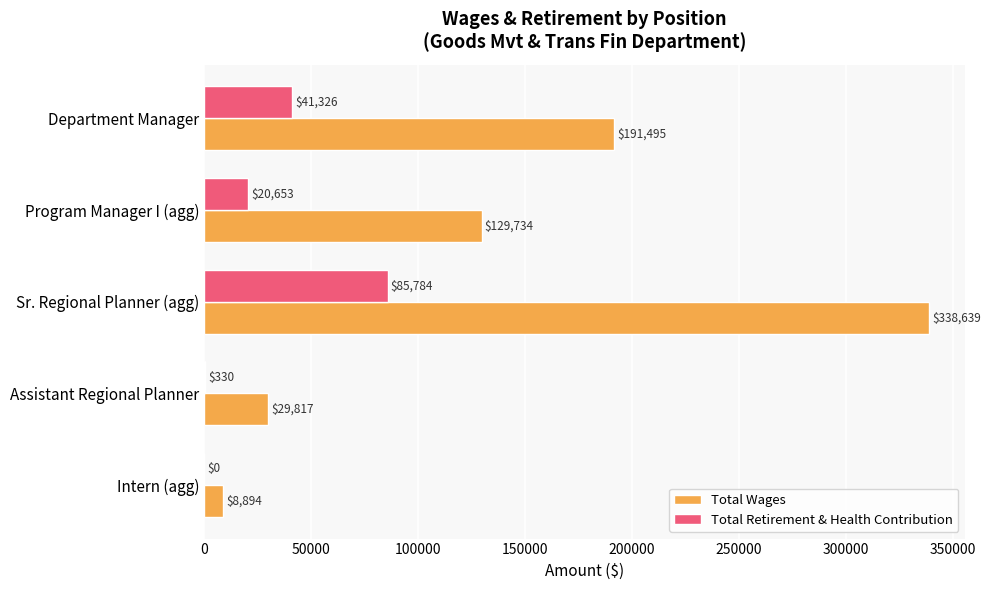

What is the sum of the Total Retirement & Health Contribution values at Intern (agg) and Department Manager?

41326